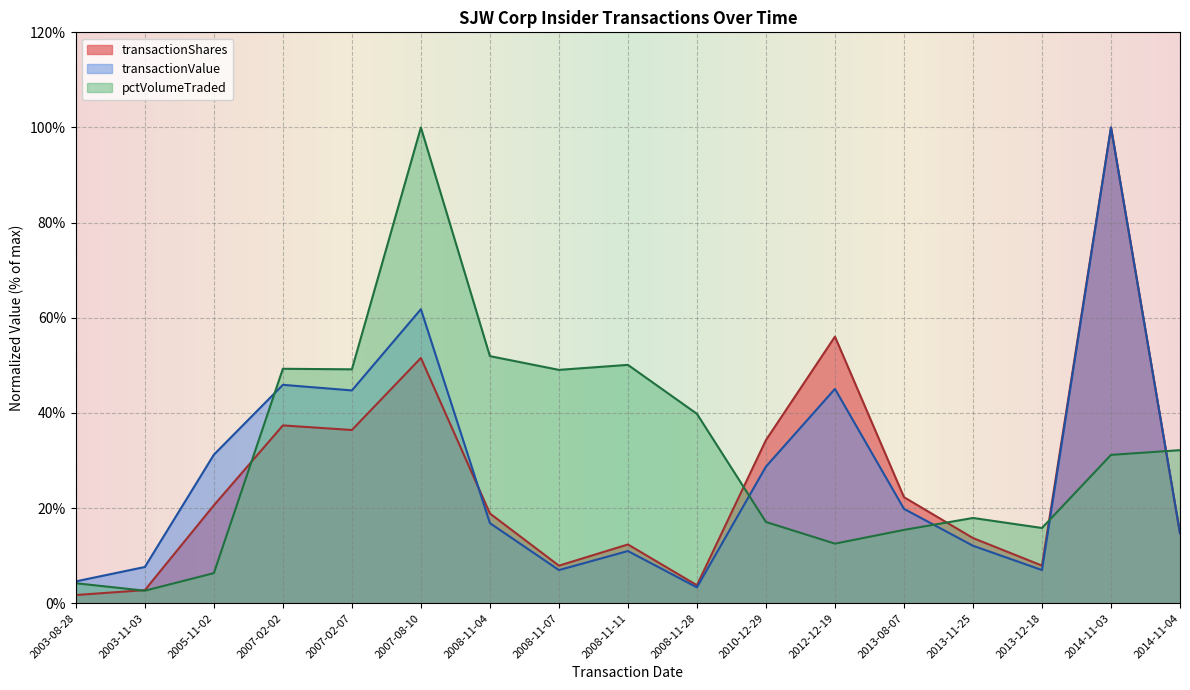

Rank the categories by transactionValue value from lowest to highest.

2008-11-28, 2003-08-28, 2008-11-07, 2013-12-18, 2003-11-03, 2008-11-11, 2013-11-25, 2014-11-04, 2008-11-04, 2013-08-07, 2010-12-29, 2005-11-02, 2007-02-07, 2012-12-19, 2007-02-02, 2007-08-10, 2014-11-03